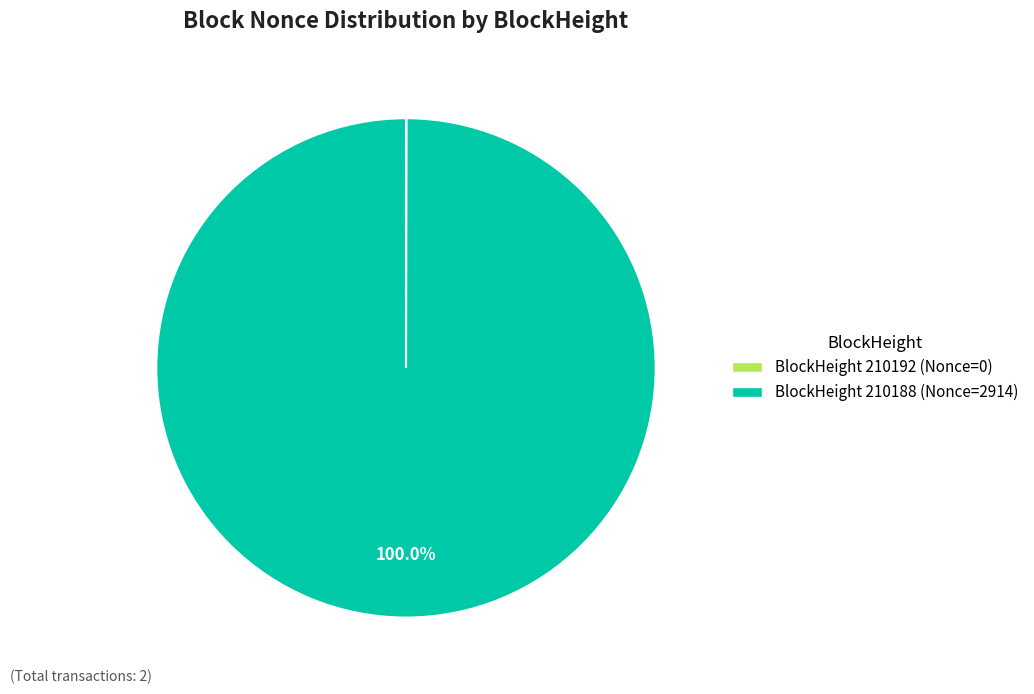

How many slices are in this pie chart?

2